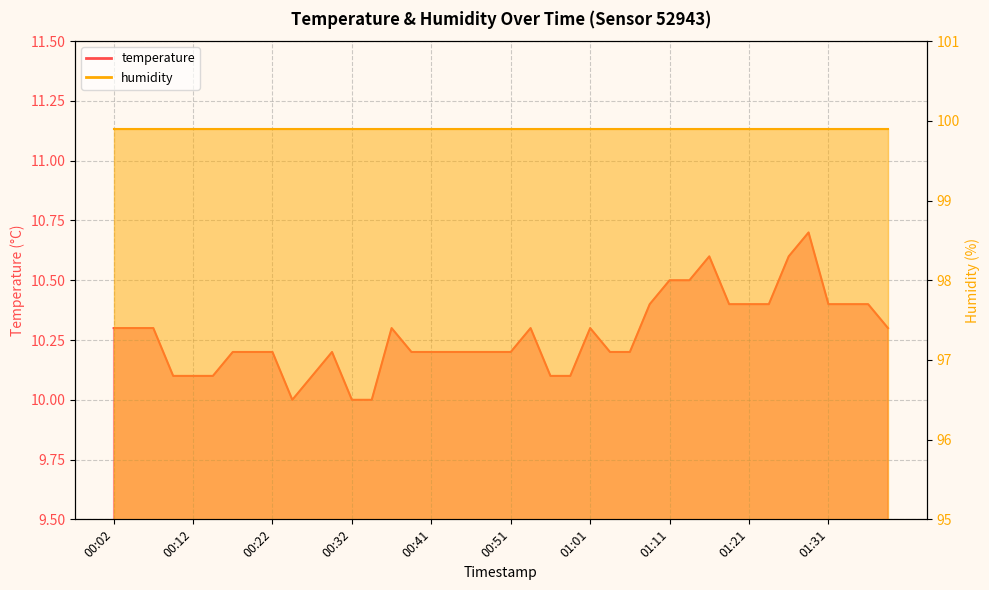

What is the difference between the values at 01:36 and 00:24?

0.4